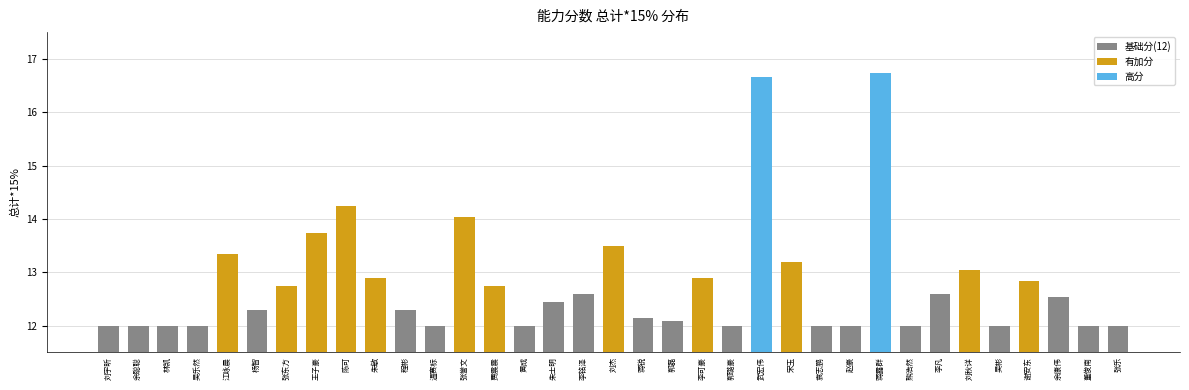

What is the minimum value shown in the chart?

12.0